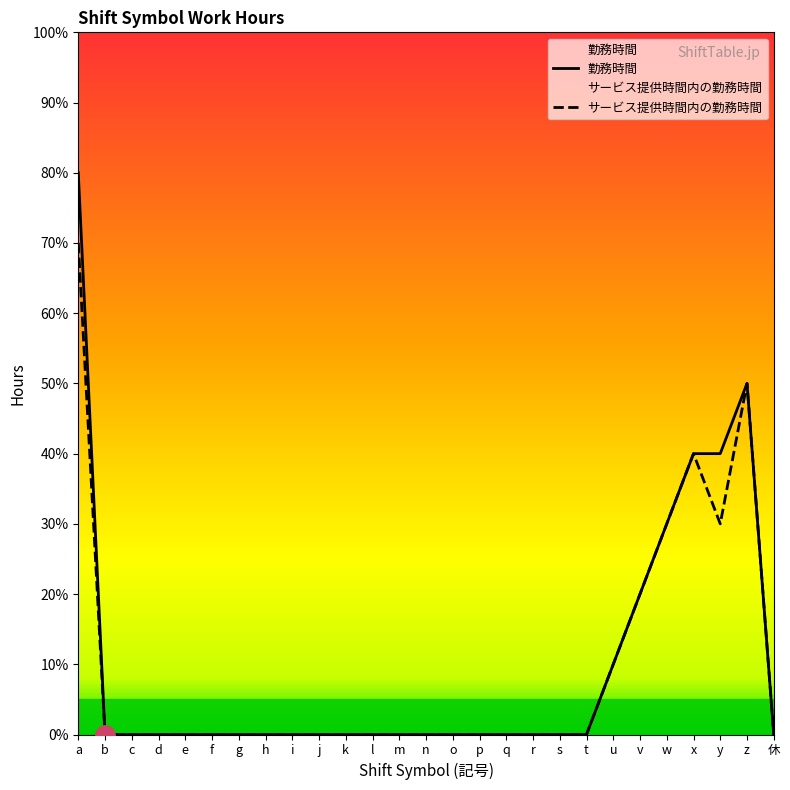

How many lines are shown in the chart?

2